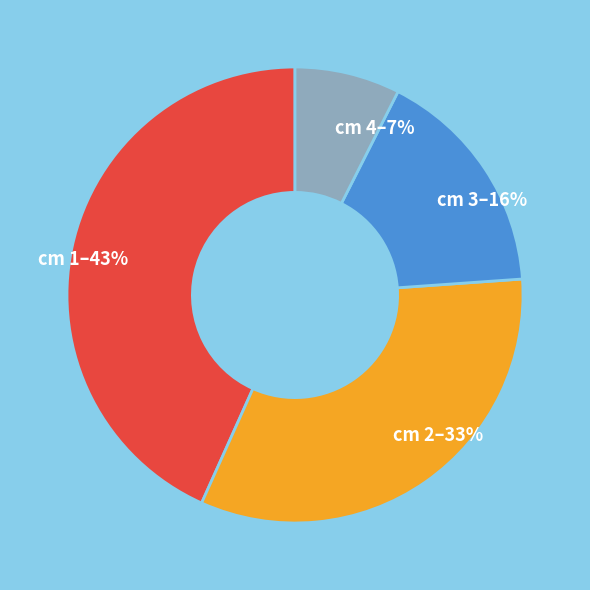

Rank the categories by value from highest to lowest.

cm 1–43%, cm 2–33%, cm 3–16%, cm 4–7%